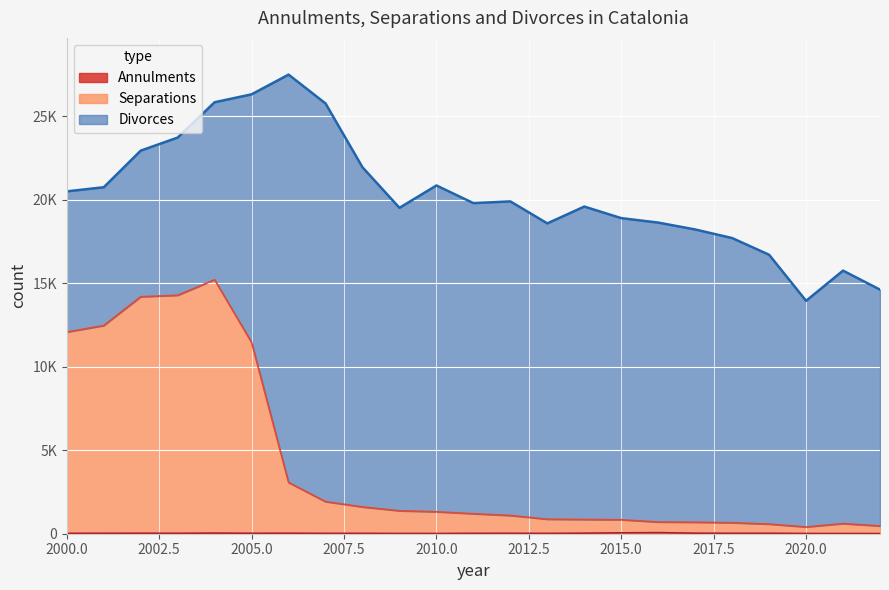

How many data points does each series have?

23